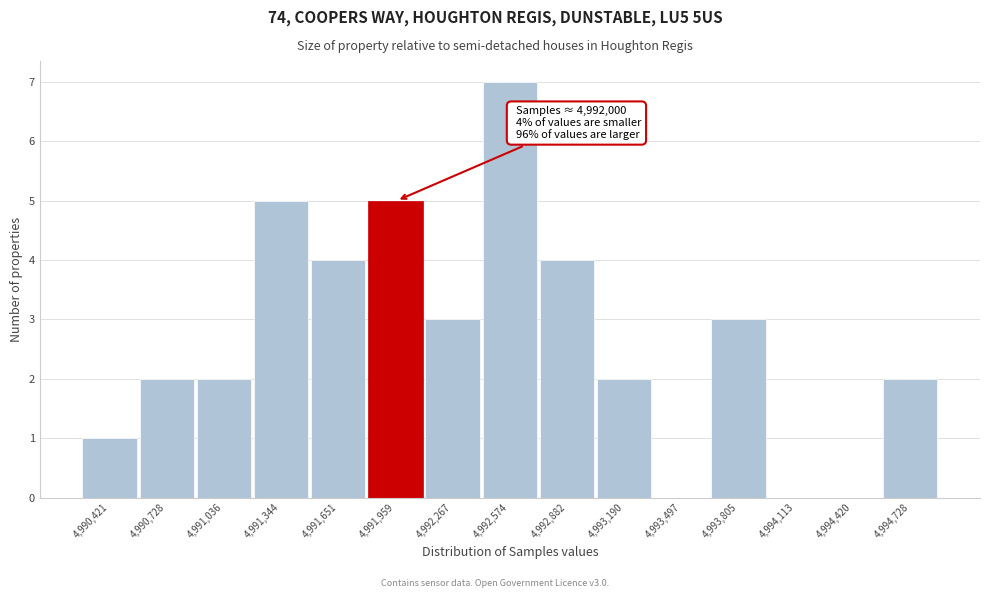

Reading left to right, extract all data points from this chart.

4,990,421=1	4,990,728=2	4,991,036=2	4,991,344=5	4,991,651=4	4,991,959=5	4,992,267=3	4,992,574=7	4,992,882=4	4,993,190=2	4,993,497=0	4,993,805=3	4,994,113=0	4,994,420=0	4,994,728=2